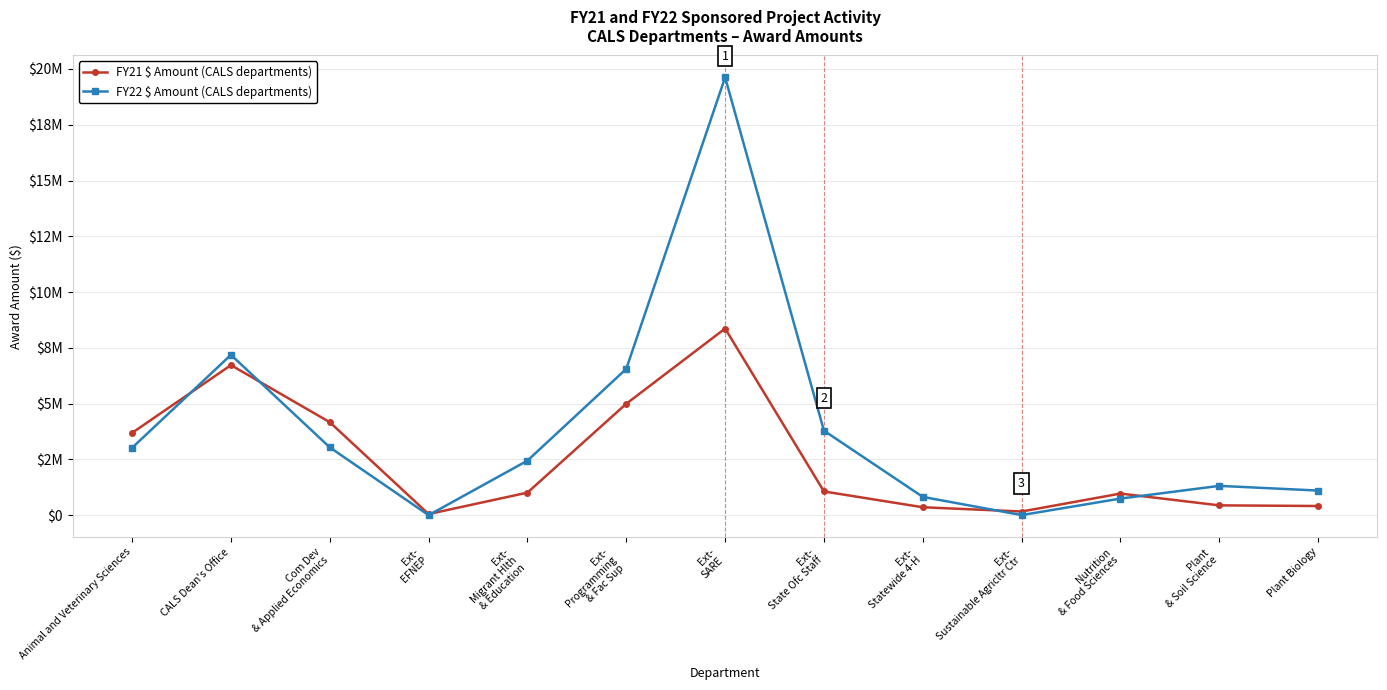

Is this an area chart (filled region under the line)?

No